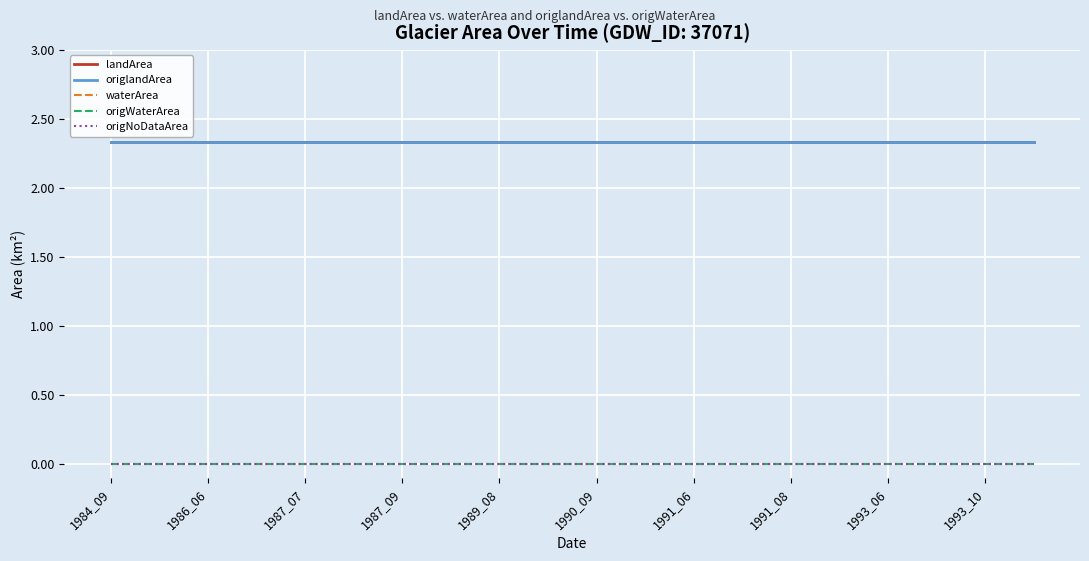

At how many categories does at least one series exceed 1?

20